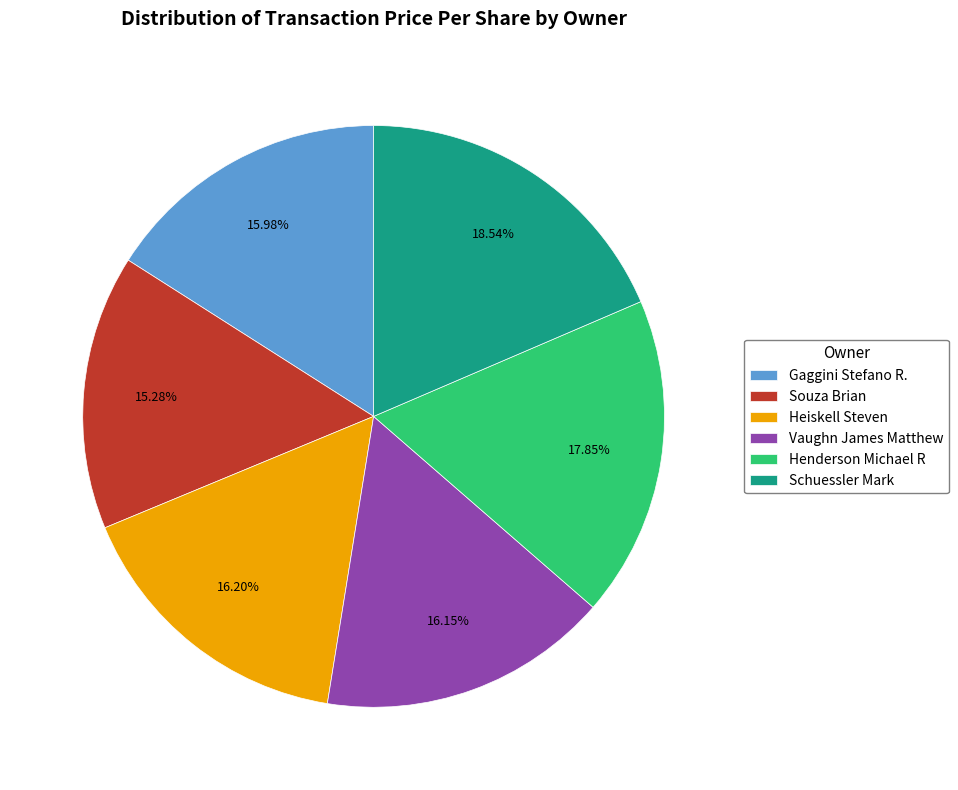

To the nearest percent, what is the combined percentage of Gaggini Stefano R. and Henderson Michael R?

34%